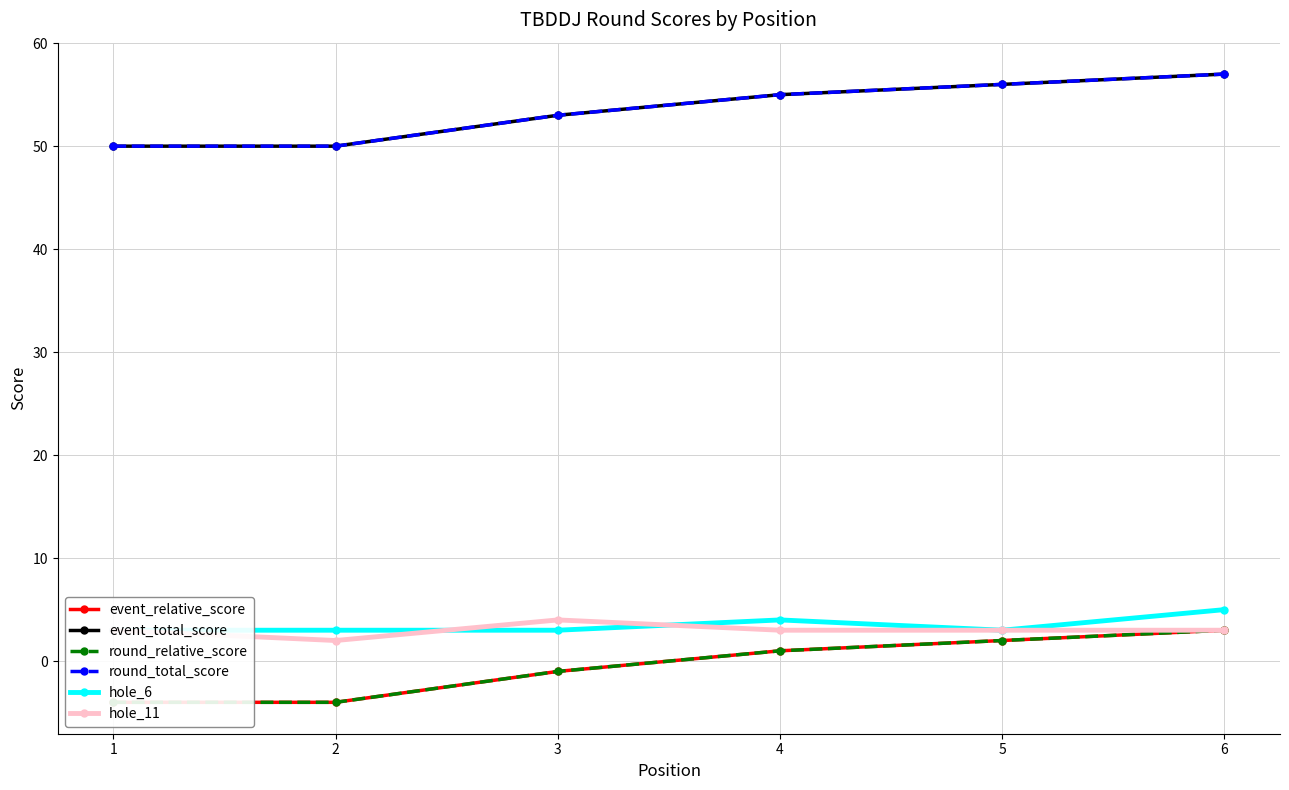

What is the total value across all series at 4?

119